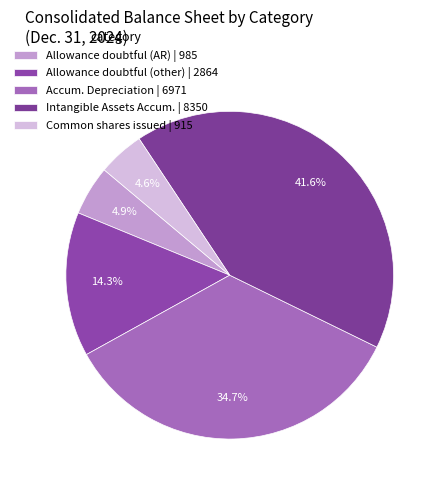

Which category has the smallest portion of the pie?

Common stock, shares issued